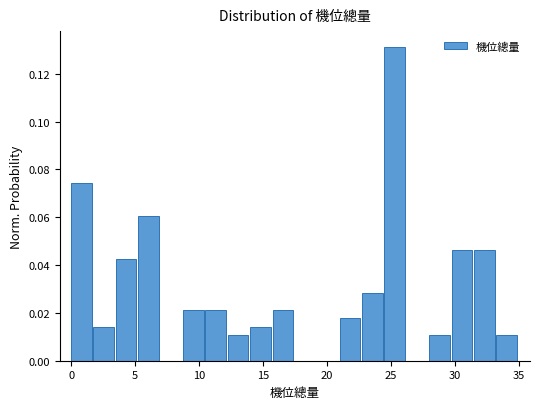

Read against the x-axis, roughly where is the centre of the tallest bar?

25.5